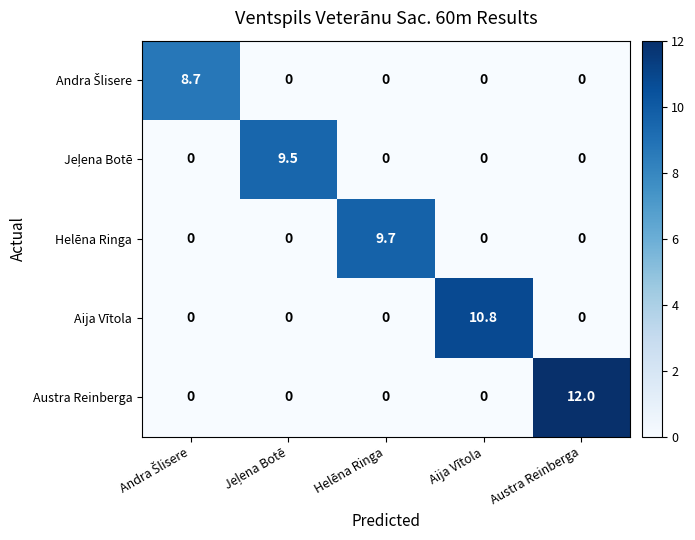

Between Helēna Ringa and Aija Vītola, which series saw the biggest shift?

Aija Vītola